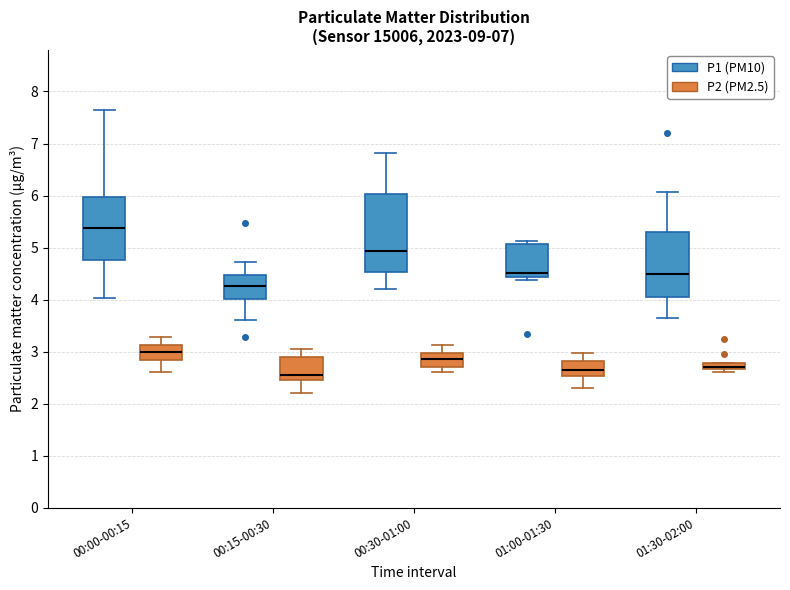

Comparing the boxes themselves (not the whiskers), which one is the tallest?

00:30-01:00 (P1 (PM10))